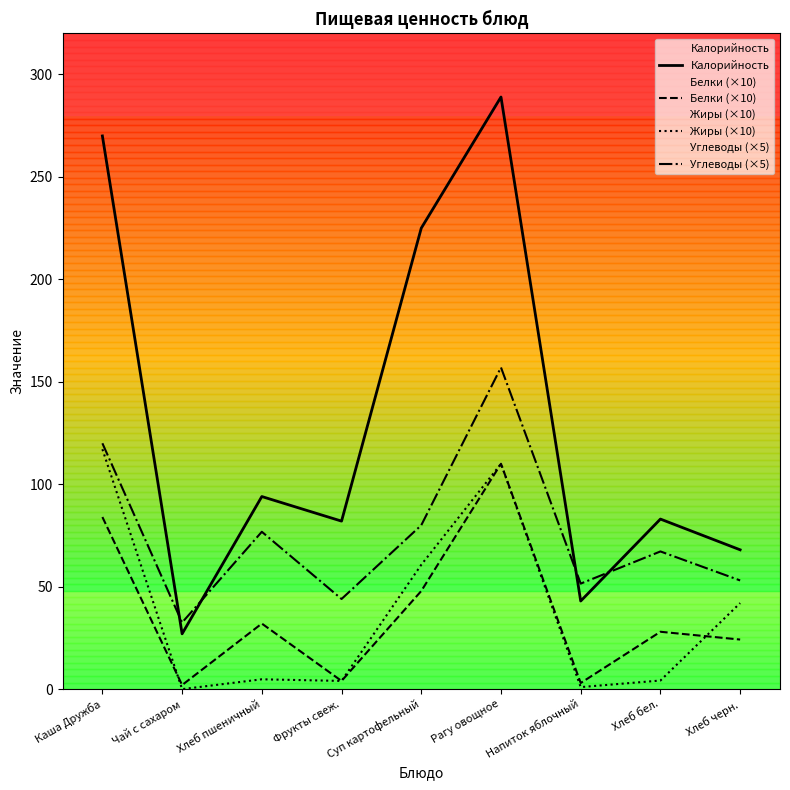

Read the Калорийность value at Чай с сахаром.

27.0